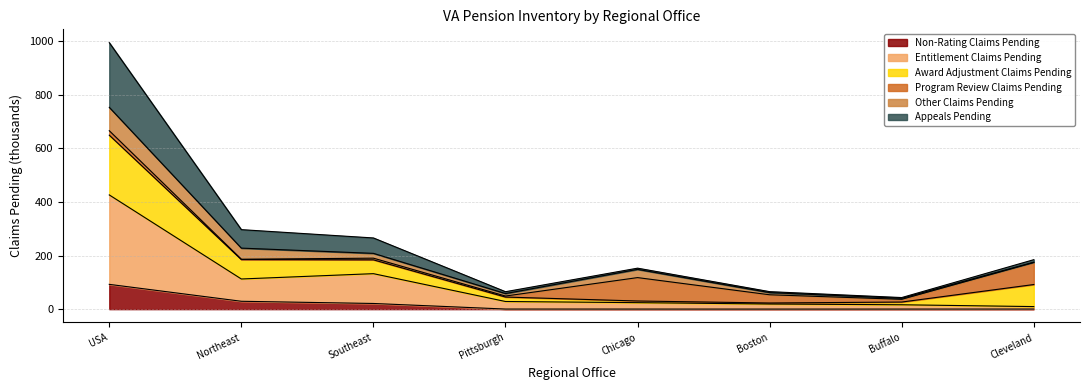

The value of Non-Rating Claims Pending at USA is 23.6. True or false?

False